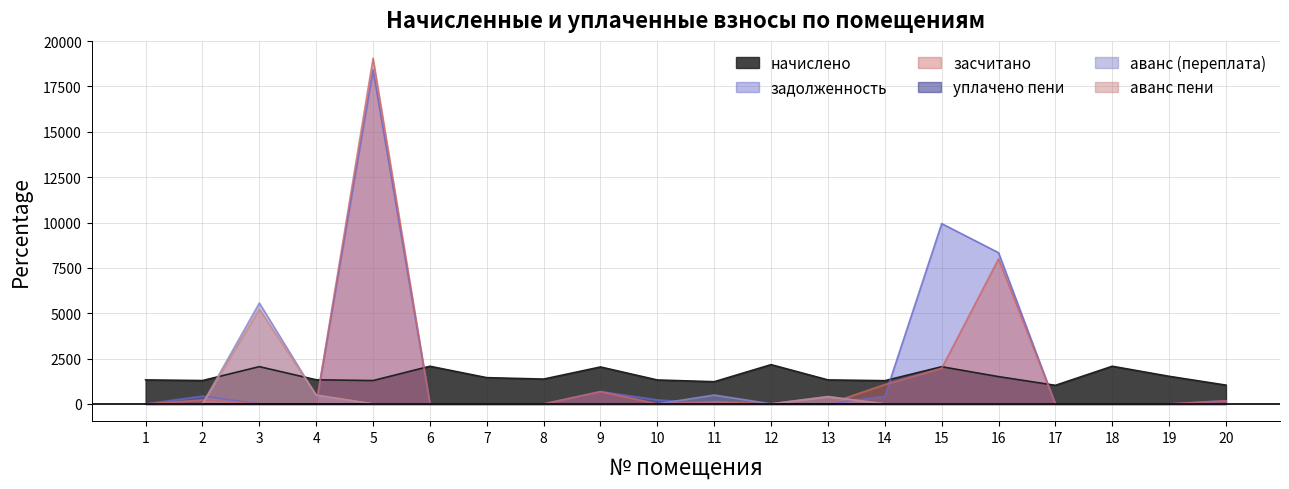

Which series has the widest spread of values?

засчитано